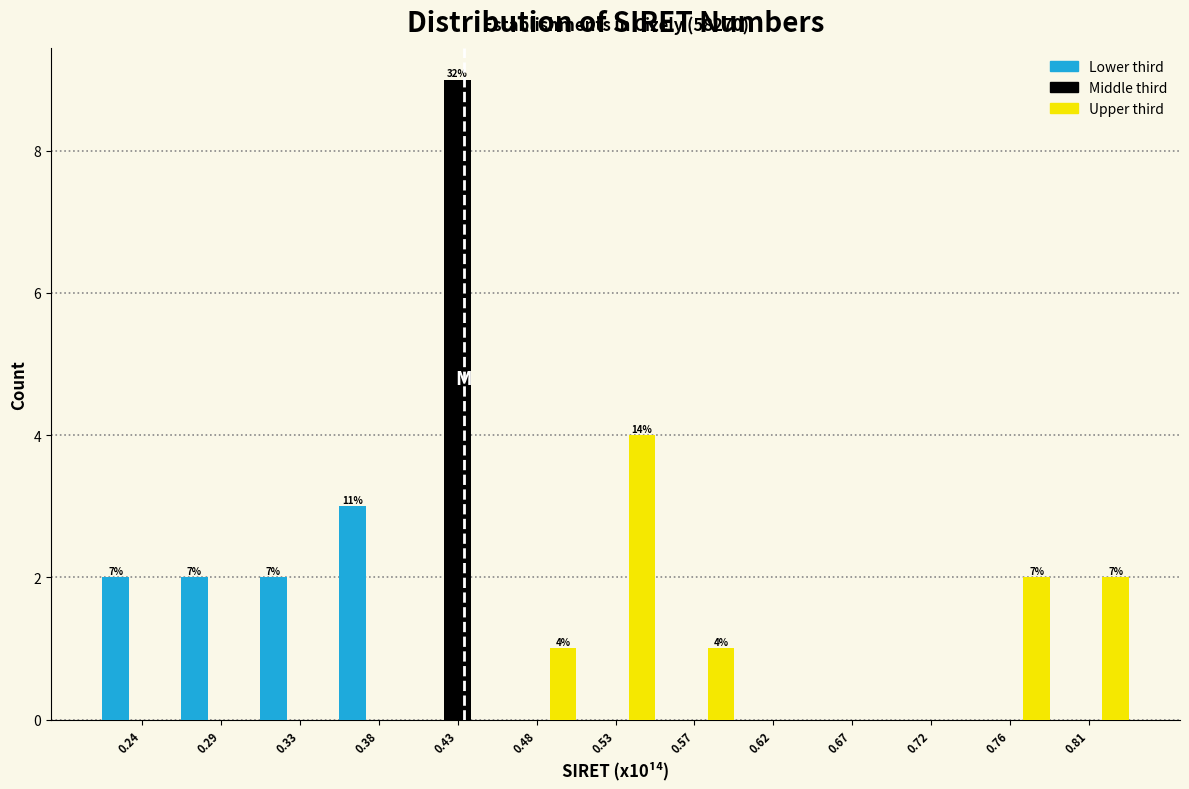

In the Middle third series, which range on the x-axis has the tallest bar?

0.405 to 0.455